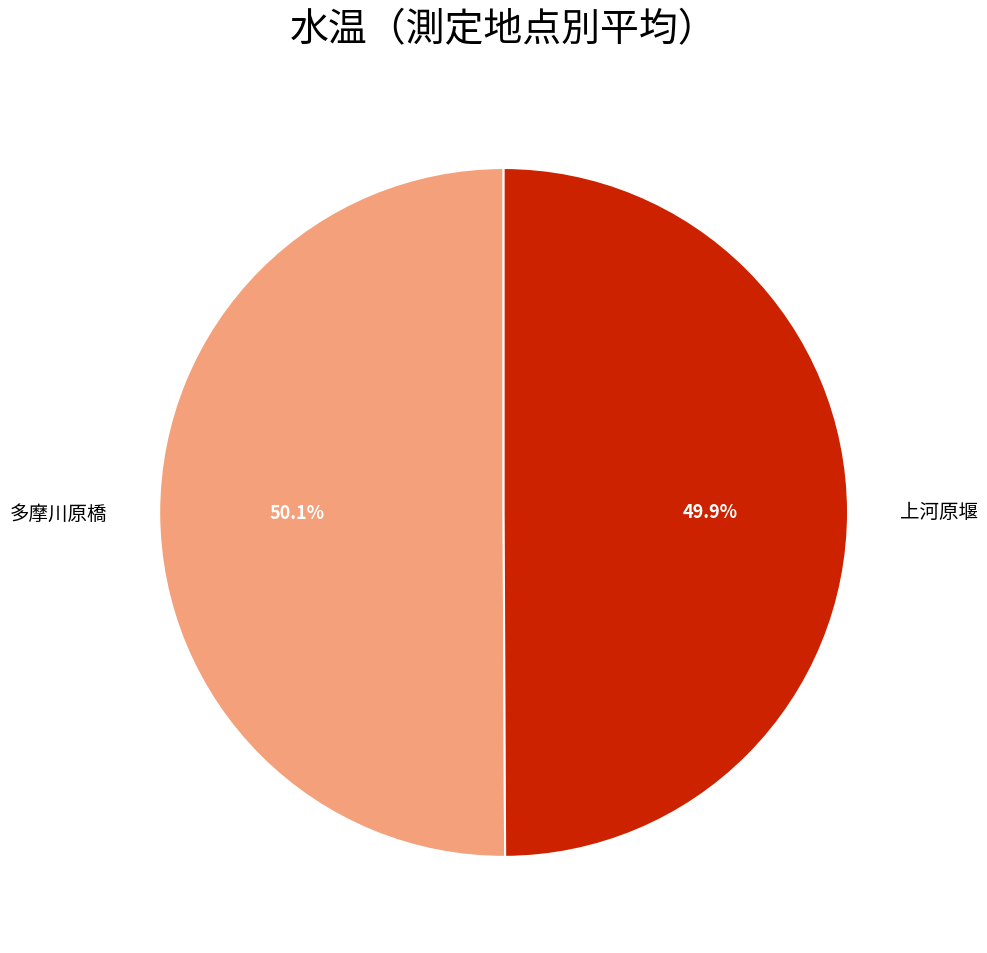

What is the ratio of the value at 多摩川原橋 to the value at 上河原堰?

1.0